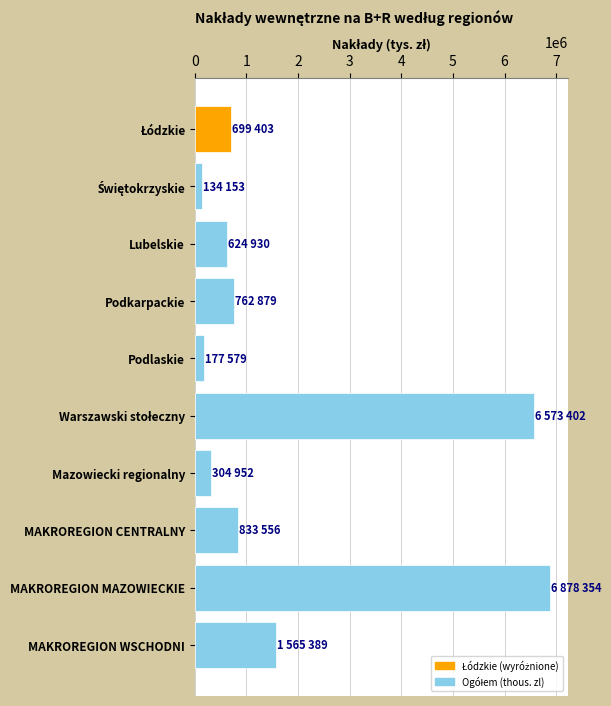

How many series are shown in this chart?

1